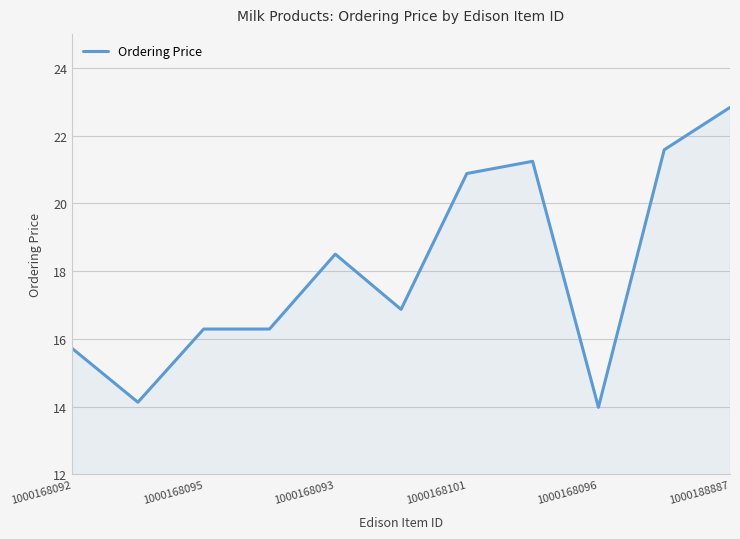

Count the number of values greater than 16.

8